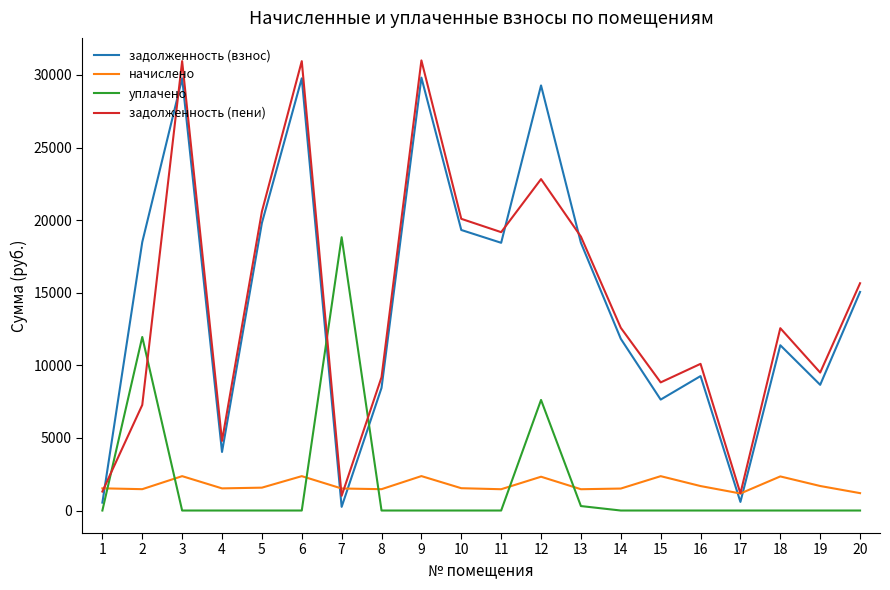

How many series are shown in this chart?

4